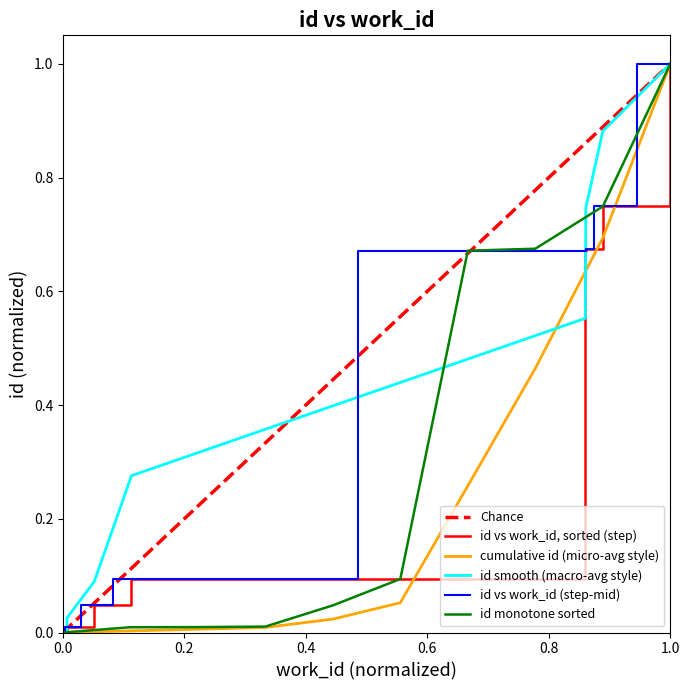

Which category has the highest value in the cumulative id (micro-avg style) series?

1.0